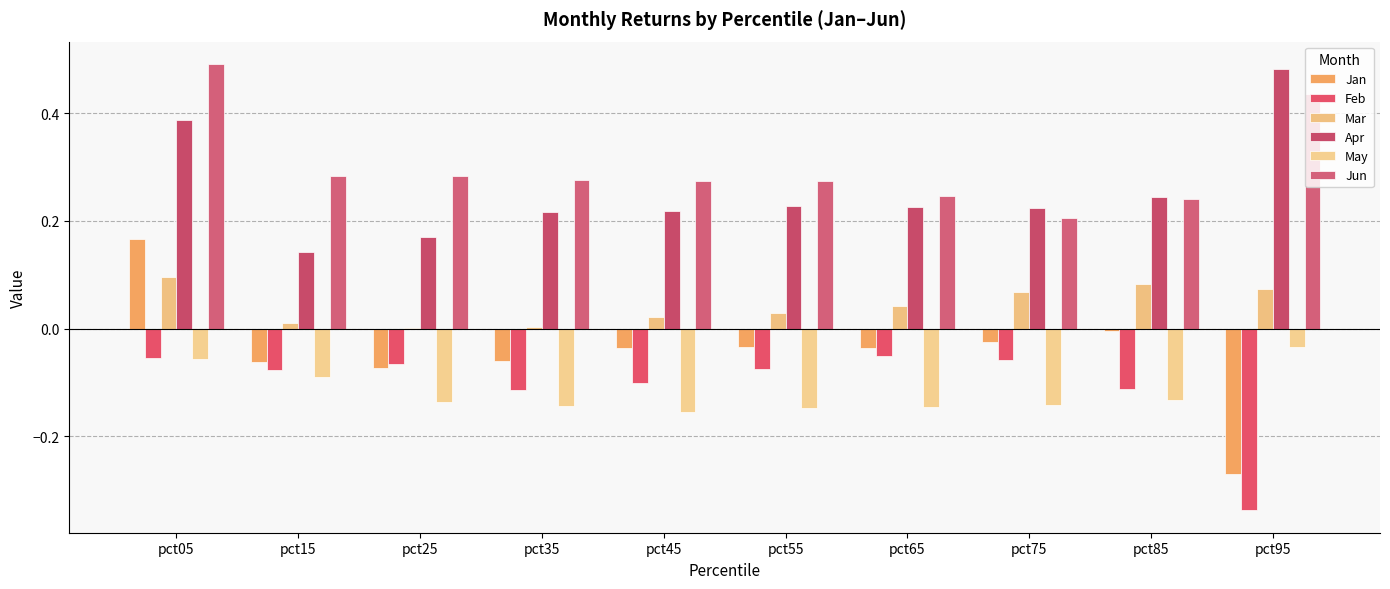

Reading left to right, transcribe all the data shown in this chart.

Jan: 0.2	-0.1	-0.1	-0.1	-0.0	-0.0	-0.0	-0.0	-0.0	-0.3
Feb: -0.1	-0.1	-0.1	-0.1	-0.1	-0.1	-0.1	-0.1	-0.1	-0.3
Mar: 0.1	0.0	0.0	0.0	0.0	0.0	0.0	0.1	0.1	0.1
Apr: 0.4	0.1	0.2	0.2	0.2	0.2	0.2	0.2	0.2	0.5
May: -0.1	-0.1	-0.1	-0.1	-0.2	-0.1	-0.1	-0.1	-0.1	-0.0
Jun: 0.5	0.3	0.3	0.3	0.3	0.3	0.2	0.2	0.2	0.4